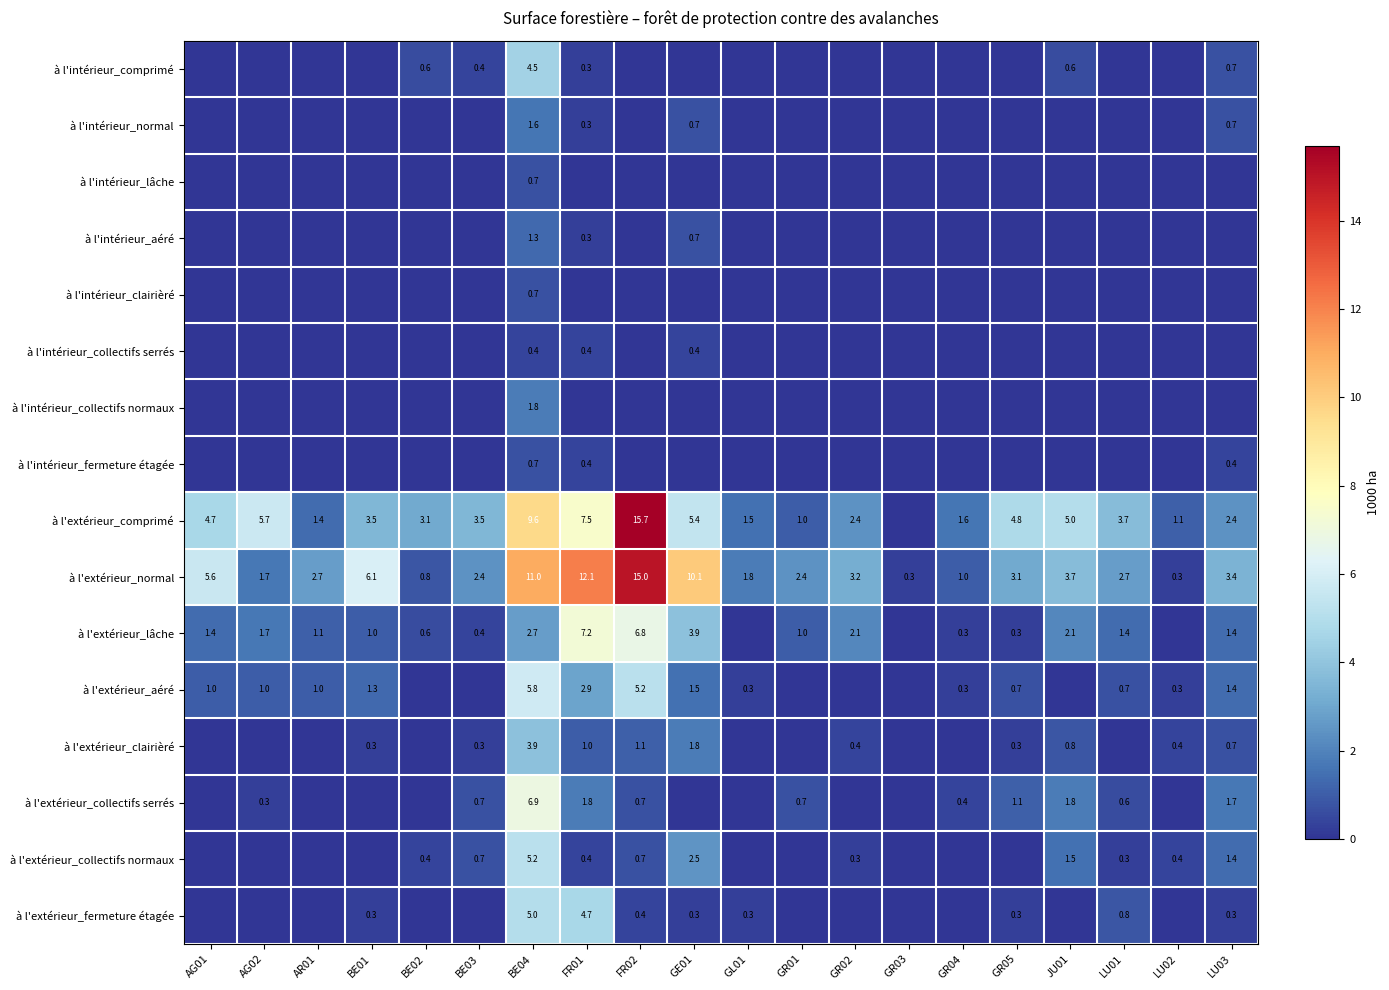

How many values in the à l'intérieur_fermeture étagée series exceed 0?

3